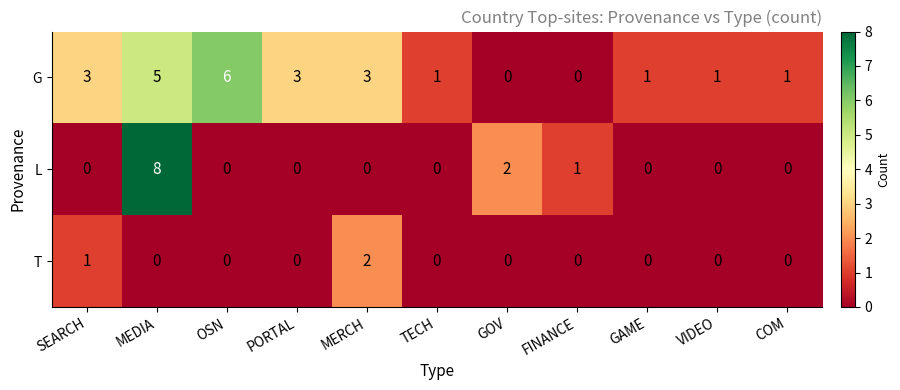

At which category is the sum across all series the highest?

MEDIA